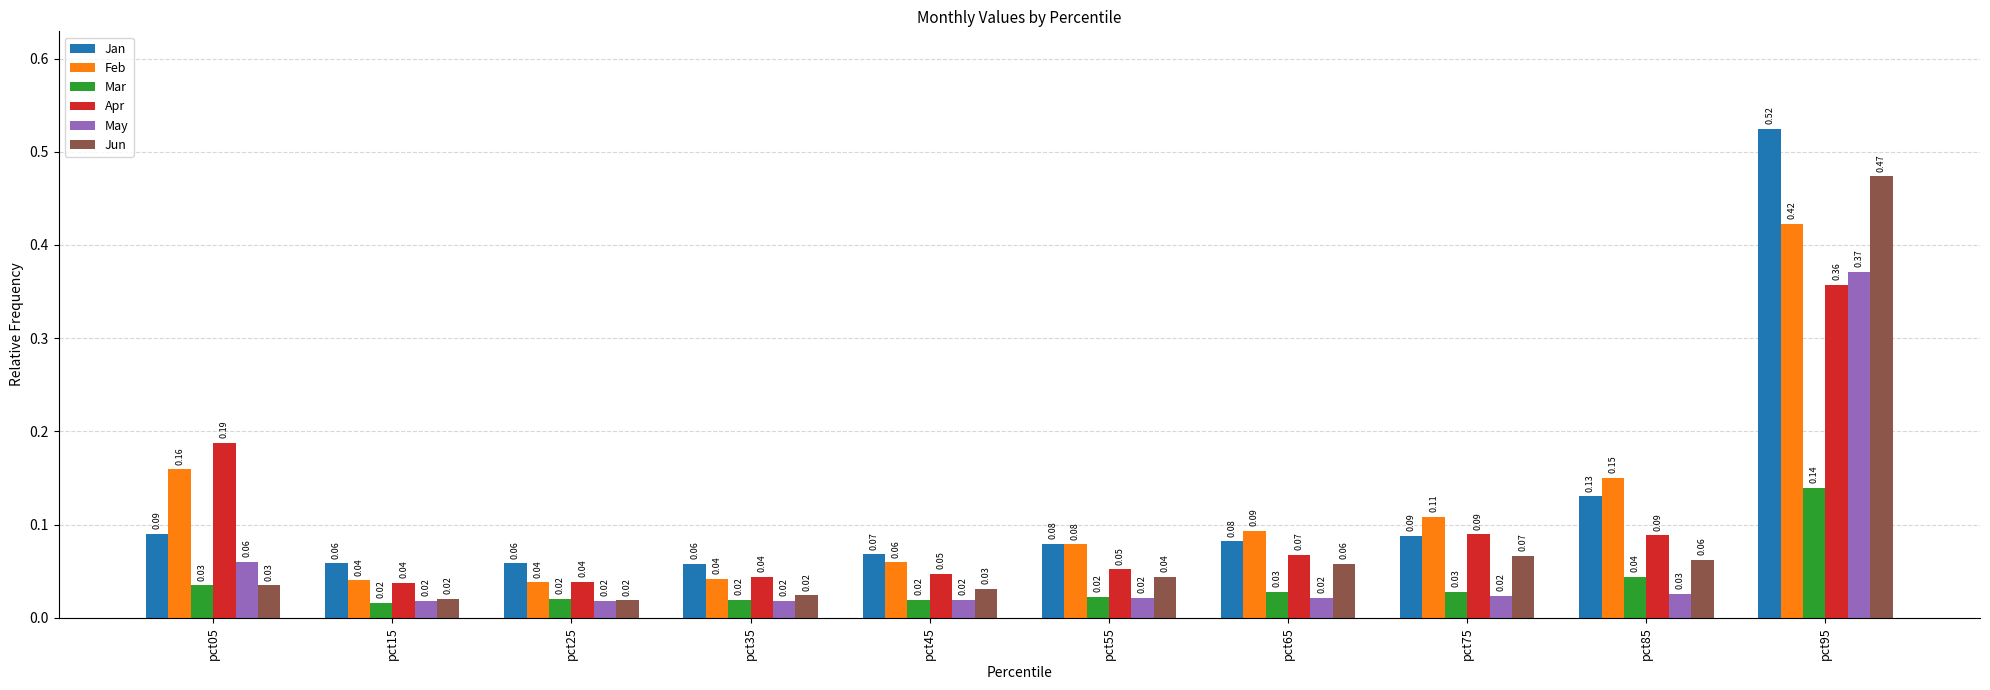

Which category has the highest value in the Feb series?

pct95